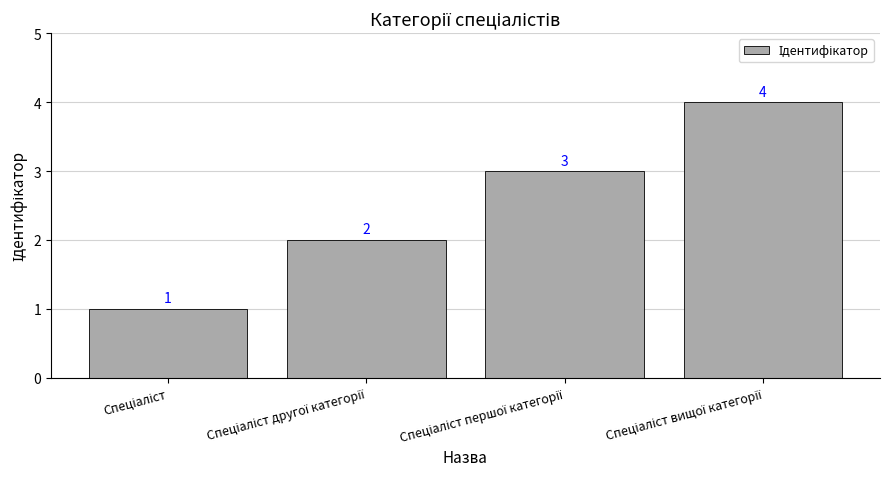

What is the greatest value displayed?

4